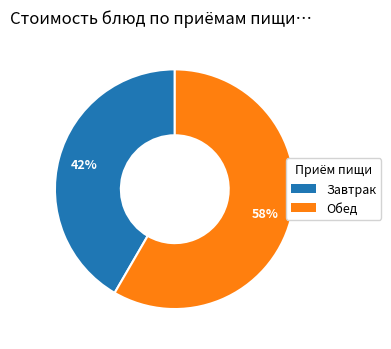

How many segments does this pie chart have?

2